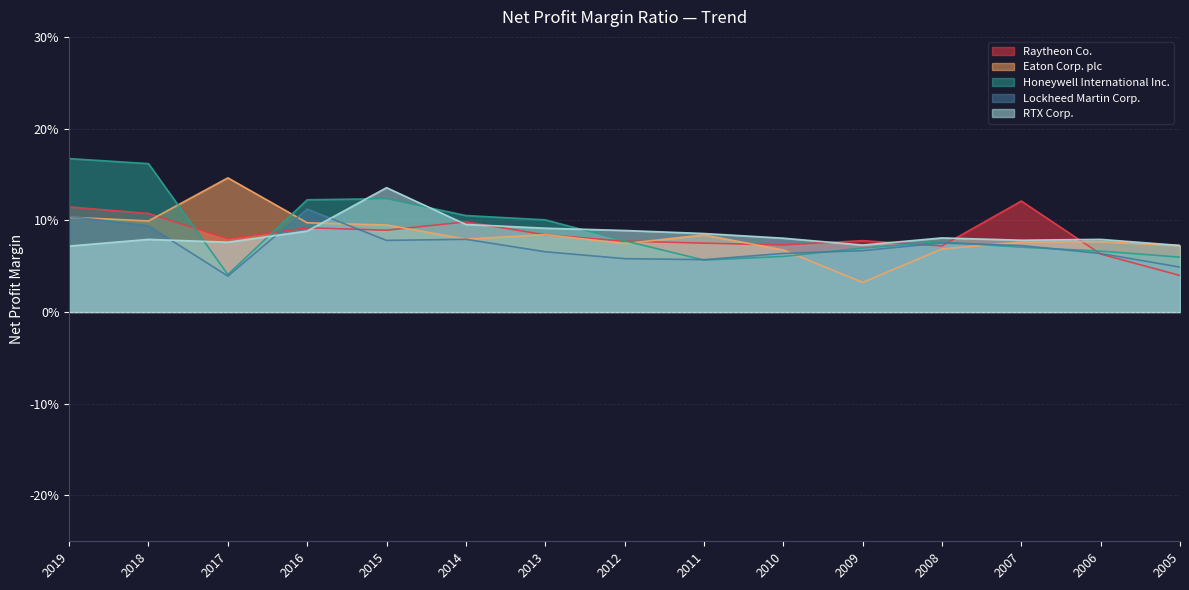

At which label does Eaton Corp. plc reach its minimum?

2009